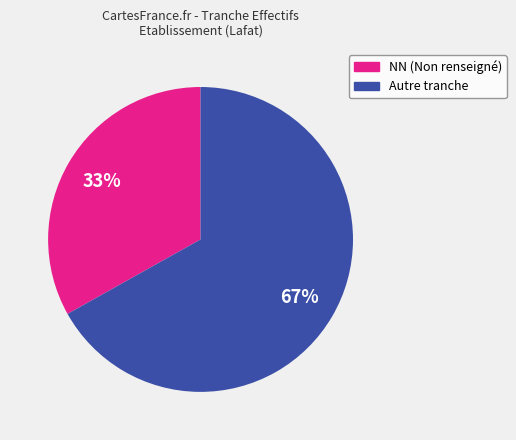

Is there a majority slice in this chart?

Yes